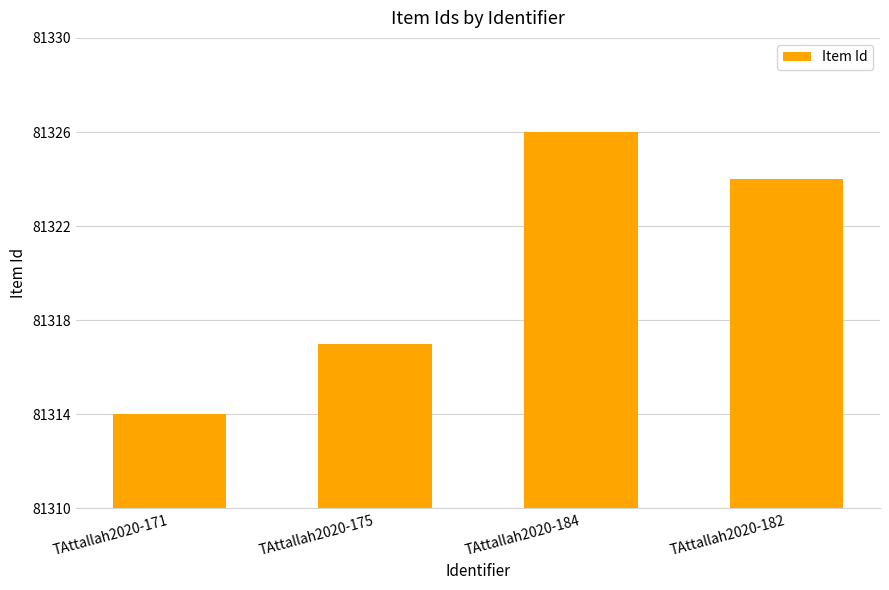

How many values are between 81317 and 81326?

3